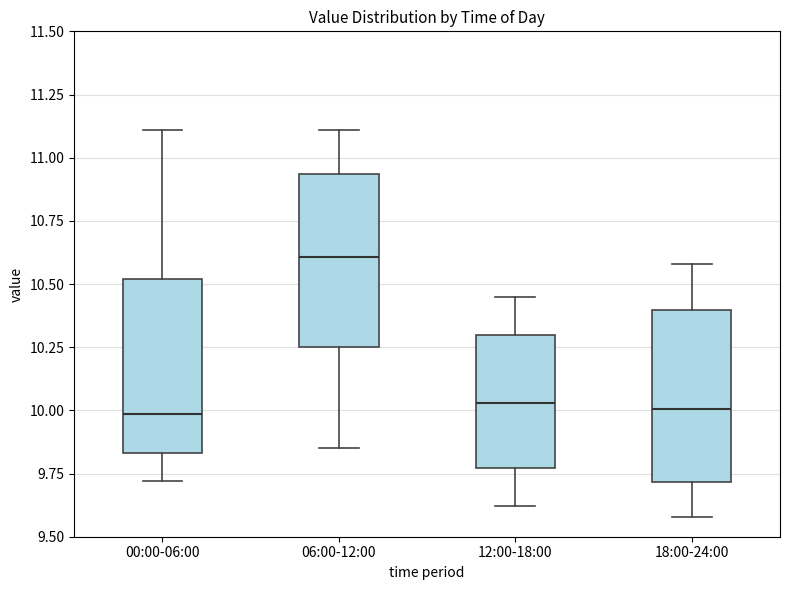

Where is the lower edge of the box for 00:00-06:00 on the y-axis? The values are not printed on the chart, so give them approximately, as read against the axis.

9.85